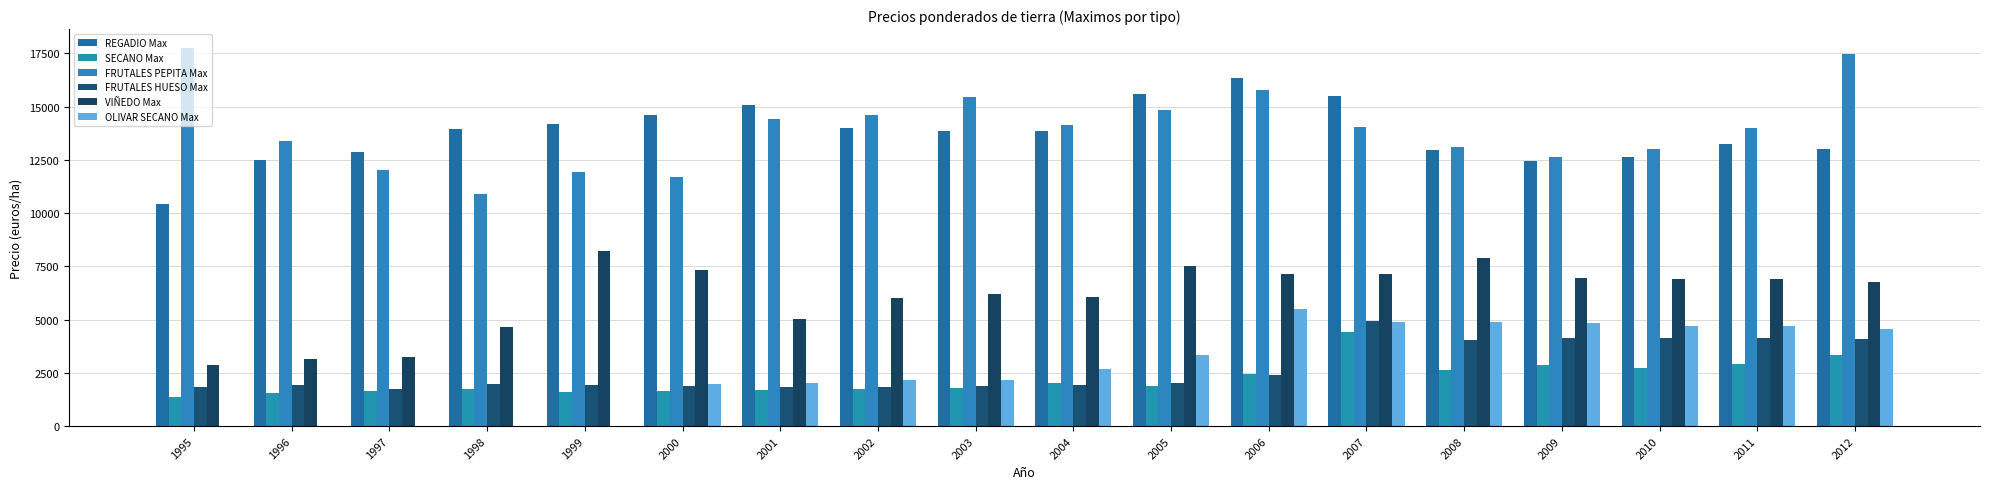

What are all the series names shown in the legend?

REGADIO Max, SECANO Max, FRUTALES PEPITA Max, FRUTALES HUESO Max, VIÑEDO Max, OLIVAR SECANO Max